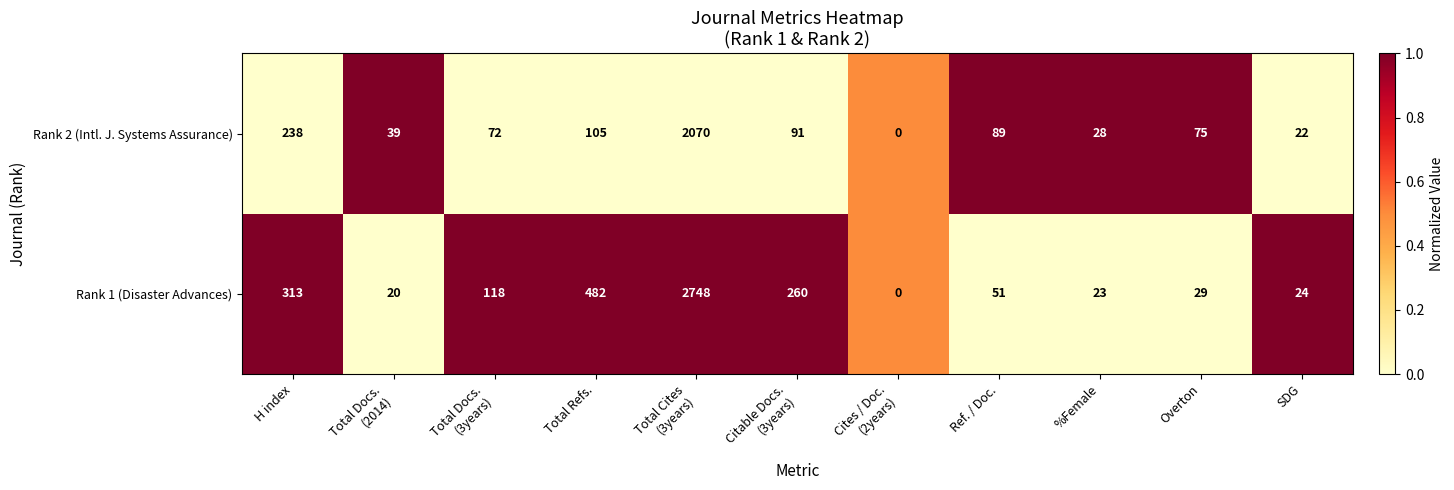

What is the highest value of the Rank 1 (Disaster Advances) series?

2748